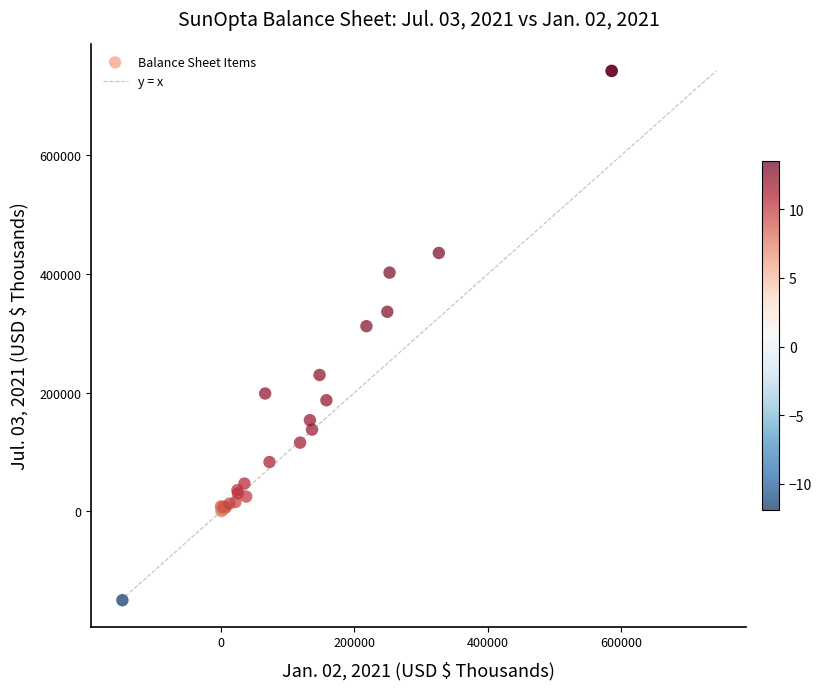

What Y value in the scatter plot is closest to 296281?

312070